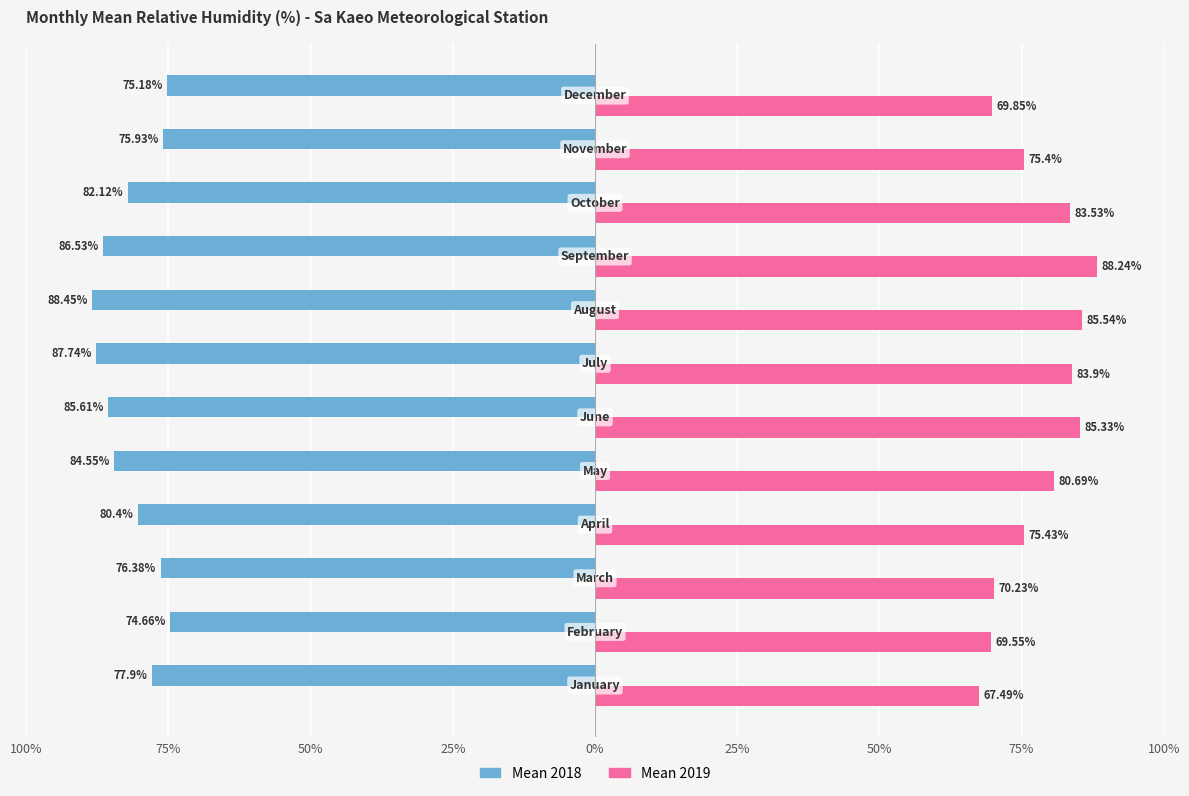

What are all the series names shown in the legend?

Mean 2018, Mean 2019